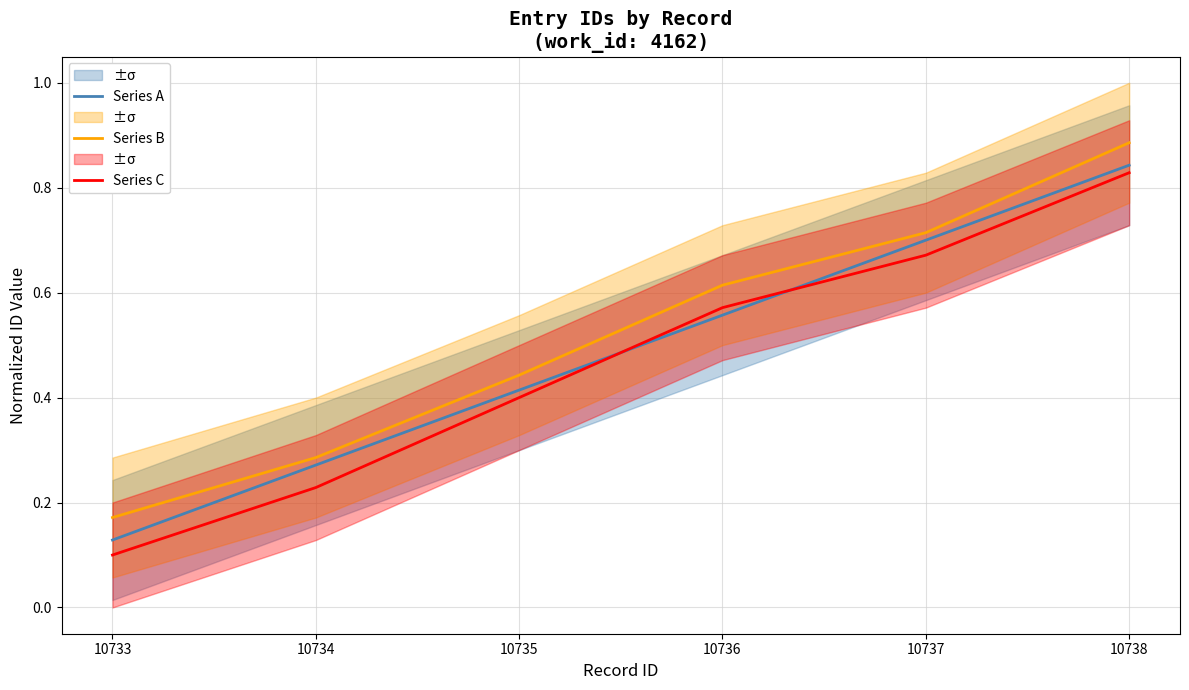

Where is Series B nearest to the value 0?

10733